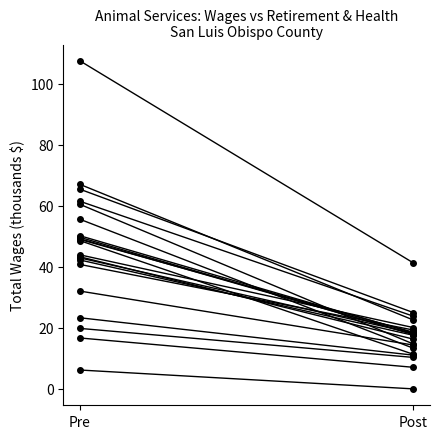

Rank the categories by value from highest to lowest.

Pre, Post